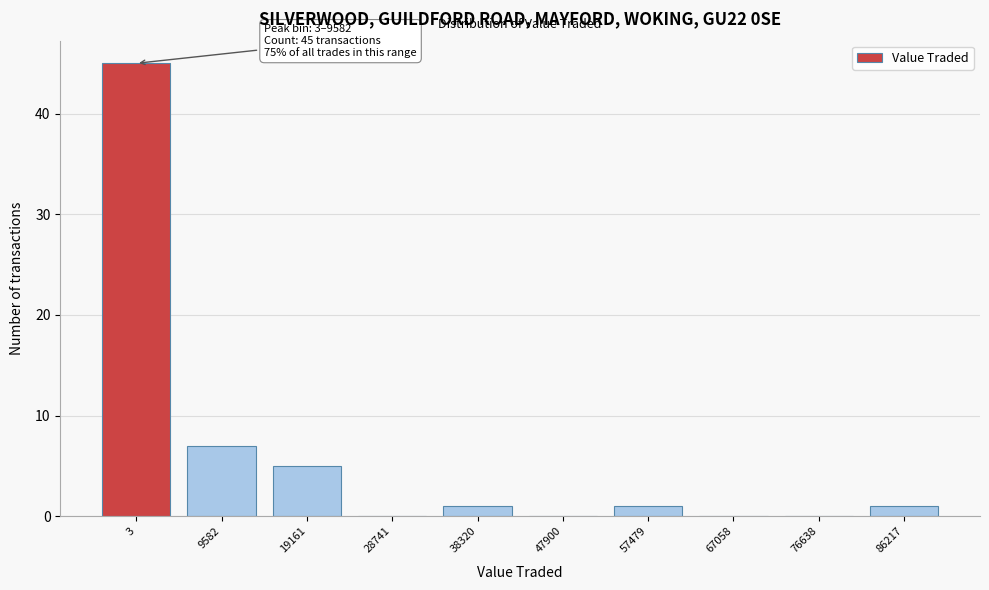

Reading left to right, transcribe all the data shown in this chart.

3=45	9582=7	19161=5	28741=0	38320=1	47900=0	57479=1	67058=0	76638=0	86217=1